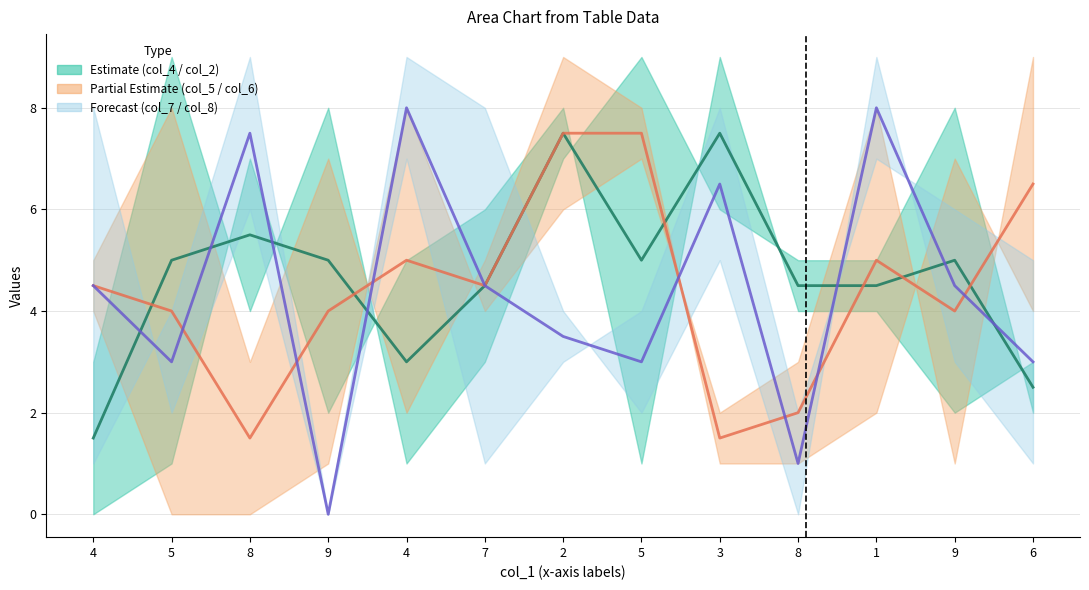

The col_8 series shows 3.0 at 1. True or false?

False